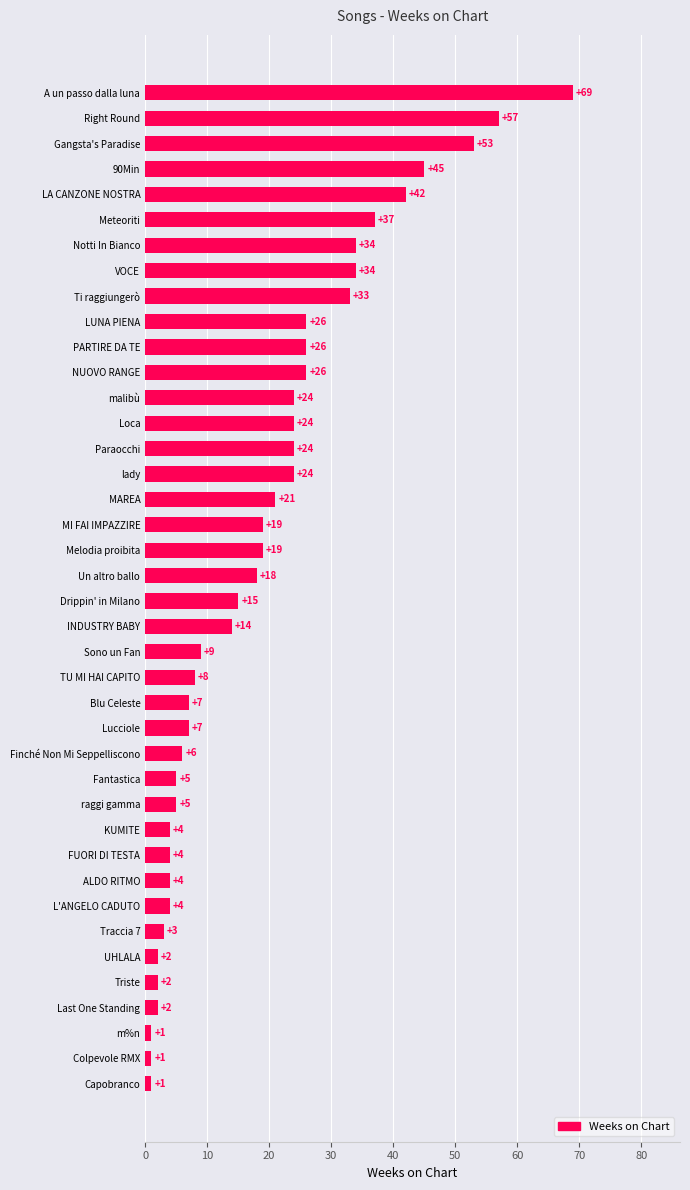

Reading bottom to top, transcribe all the data shown in this chart.

Capobranco=1	Colpevole RMX=1	m%n=1	Last One Standing=2	Triste=2	UHLALA=2	Traccia 7=3	L'ANGELO CADUTO=4	ALDO RITMO=4	FUORI DI TESTA=4	KUMITE=4	raggi gamma=5	Fantastica=5	Finché Non Mi Seppelliscono=6	Lucciole=7	Blu Celeste=7	TU MI HAI CAPITO=8	Sono un Fan=9	INDUSTRY BABY=14	Drippin' in Milano=15	Un altro ballo=18	Melodia proibita=19	MI FAI IMPAZZIRE=19	MAREA=21	lady=24	Paraocchi=24	Loca=24	malibù=24	NUOVO RANGE=26	PARTIRE DA TE=26	LUNA PIENA=26	Ti raggiungerò=33	VOCE=34	Notti In Bianco=34	Meteoriti=37	LA CANZONE NOSTRA=42	90Min=45	Gangsta's Paradise=53	Right Round=57	A un passo dalla luna=69